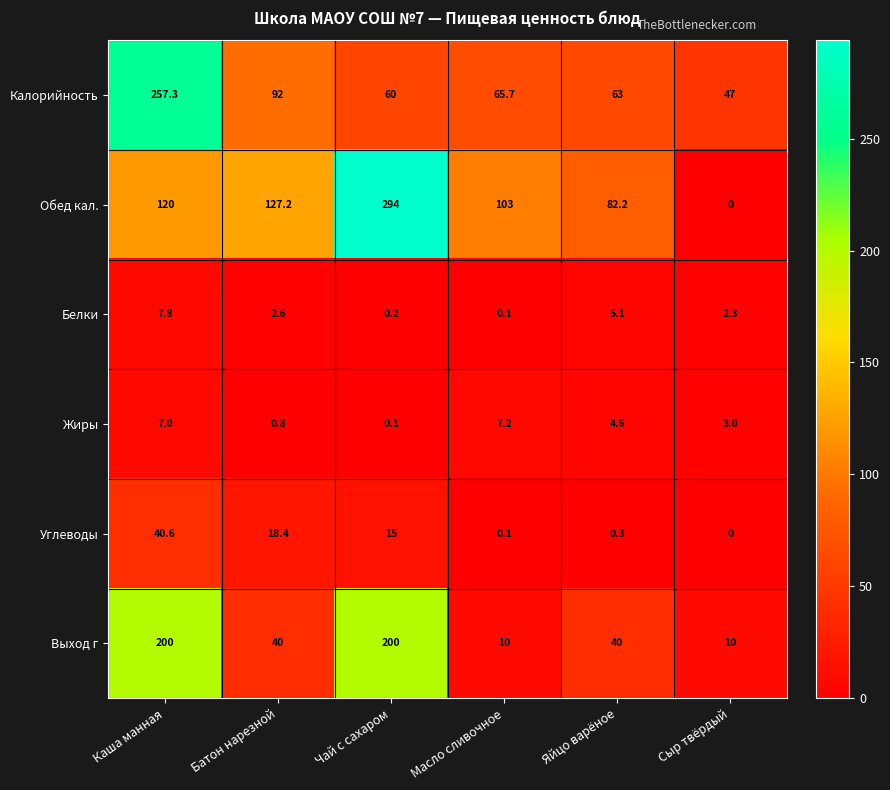

Where does the Жиры series first go above 4?

Каша манная